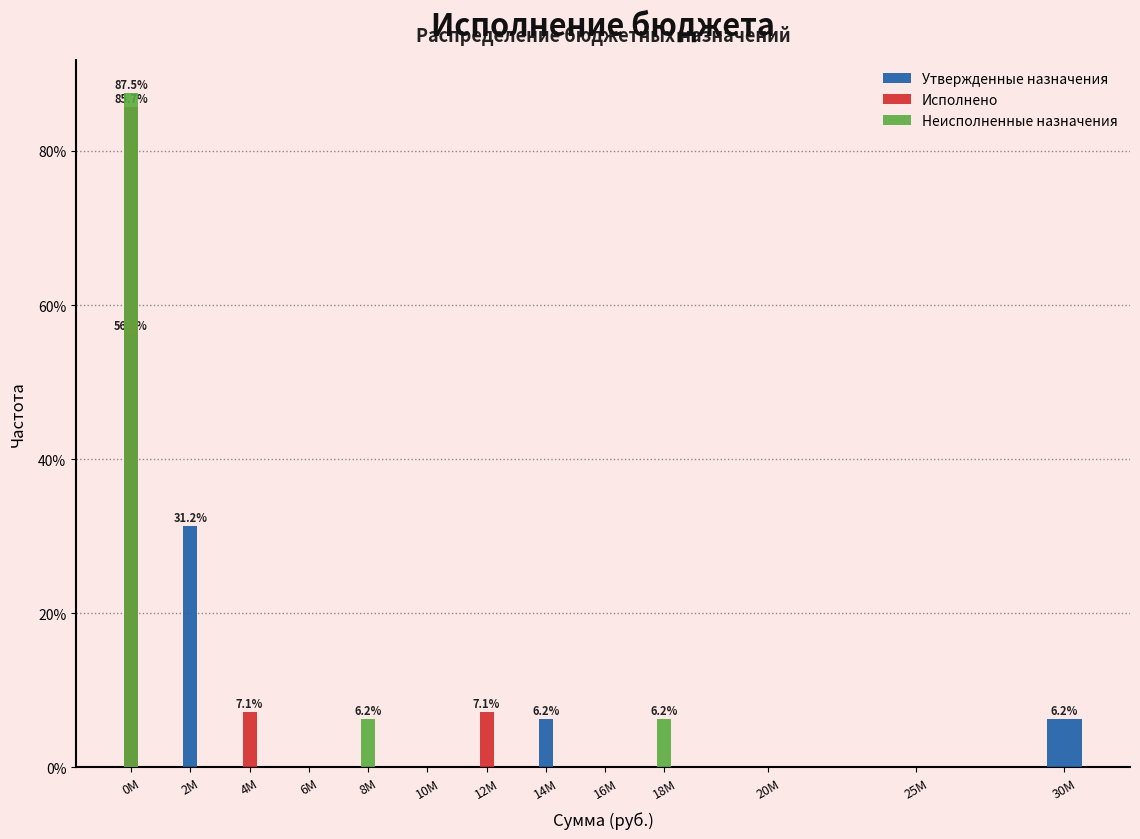

Which category has the highest value in the Утвержденные назначения series?

0M